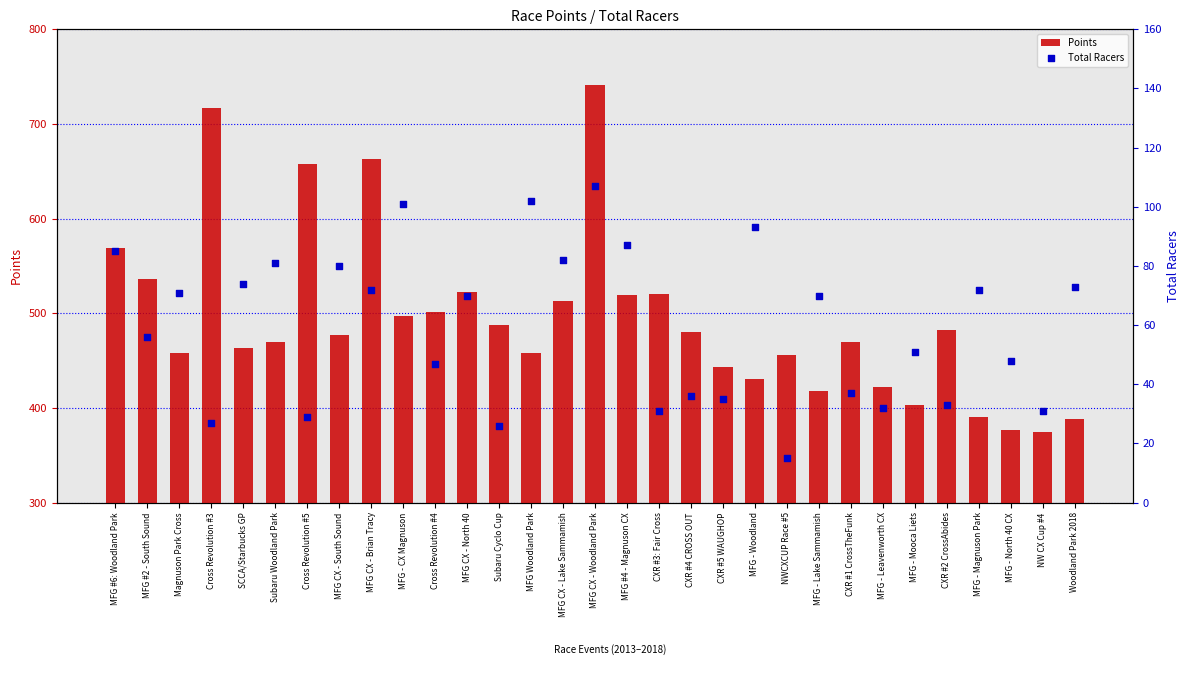

At which category is the sum across all series the highest?

MFG CX - Woodland Park